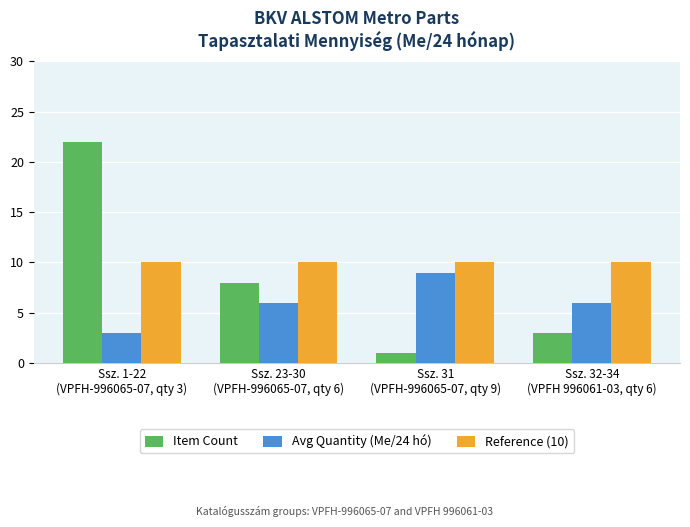

True or false: Reference (10) has a value of 10 at Ssz. 1-22
(VPFH-996065-07, qty 3).

True